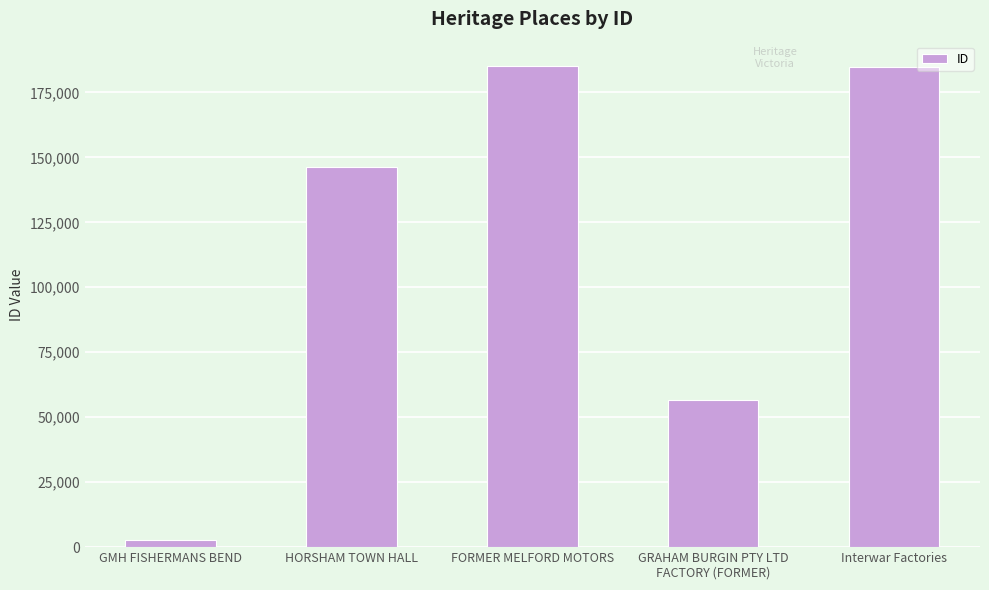

At which category does the chart reach its minimum across all series?

GMH FISHERMANS BEND